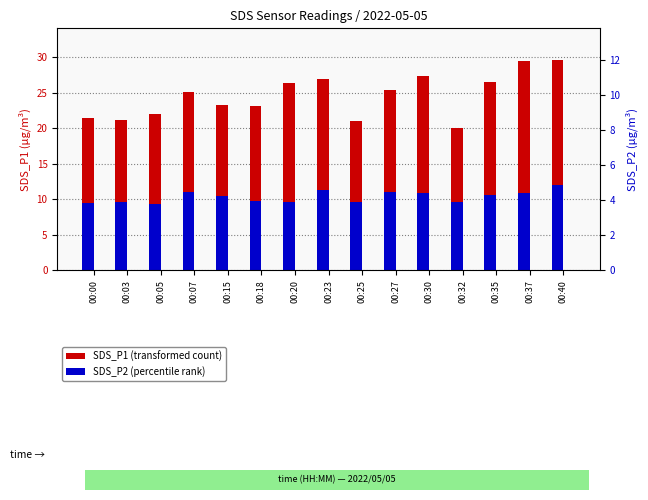

Rank the series at 00:27 from highest to lowest value.

SDS_P1 (transformed count), SDS_P2 (percentile rank)